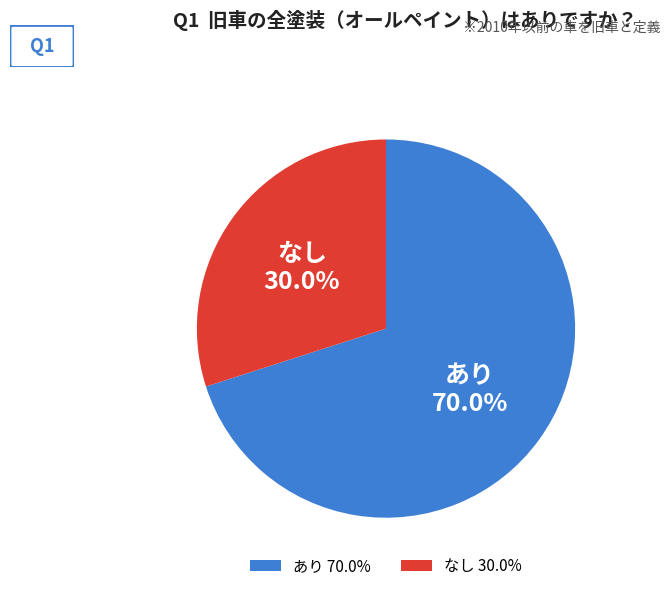

Is あり the majority of the pie?

Yes